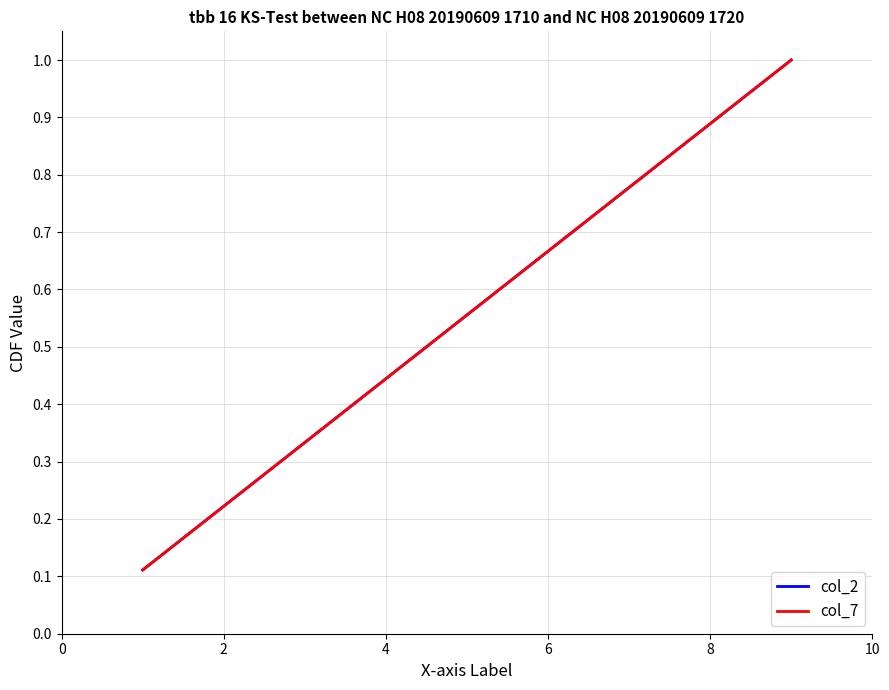

What is the sum of all col_7 values?

5.0